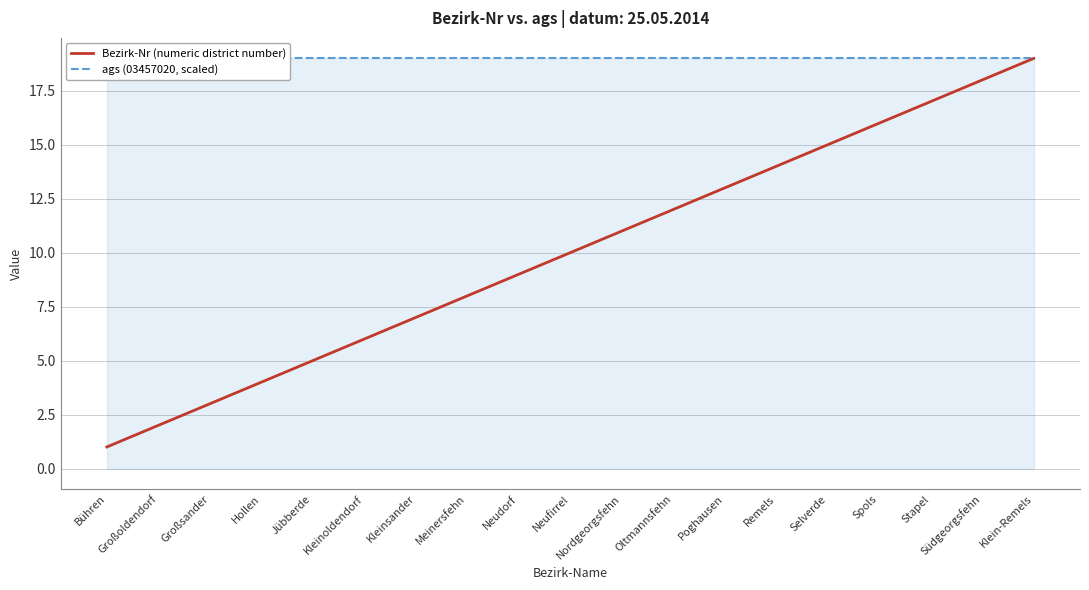

At how many categories does at least one series exceed 17?

19